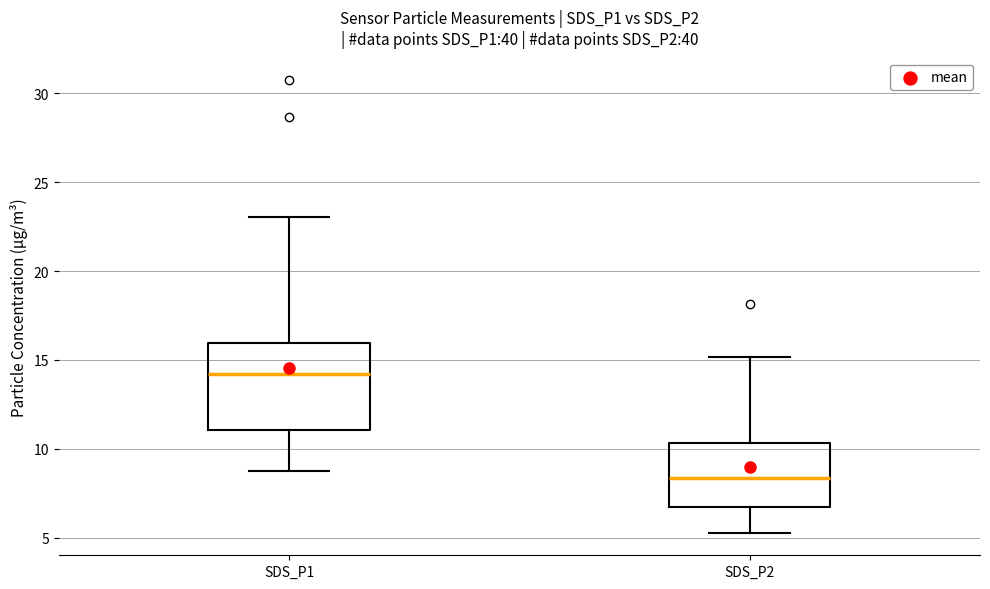

Where does the lower whisker of the box for SDS_P2 end on the y-axis? The values are not printed on the chart, so give them approximately, as read against the axis.

5.5